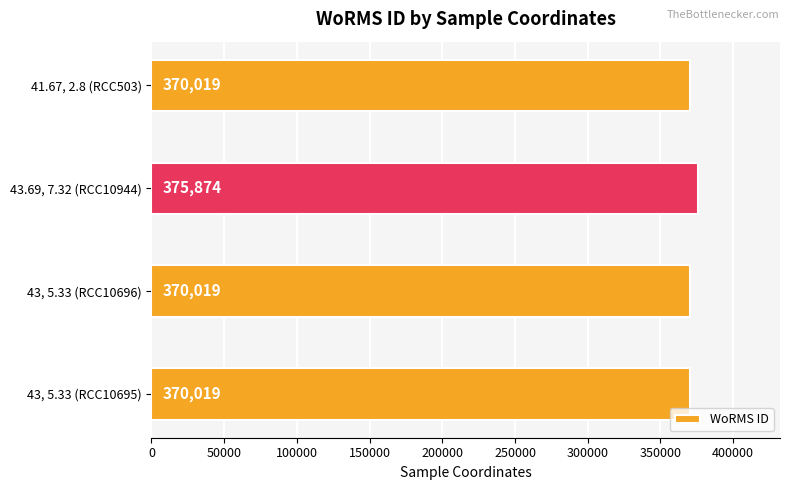

What is the smallest value displayed?

370019